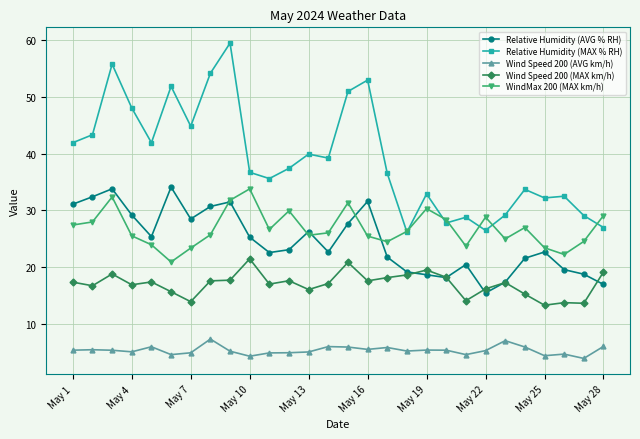

True or false: Relative Humidity (MAX % RH) has more than 1 points higher than both neighbors.

True